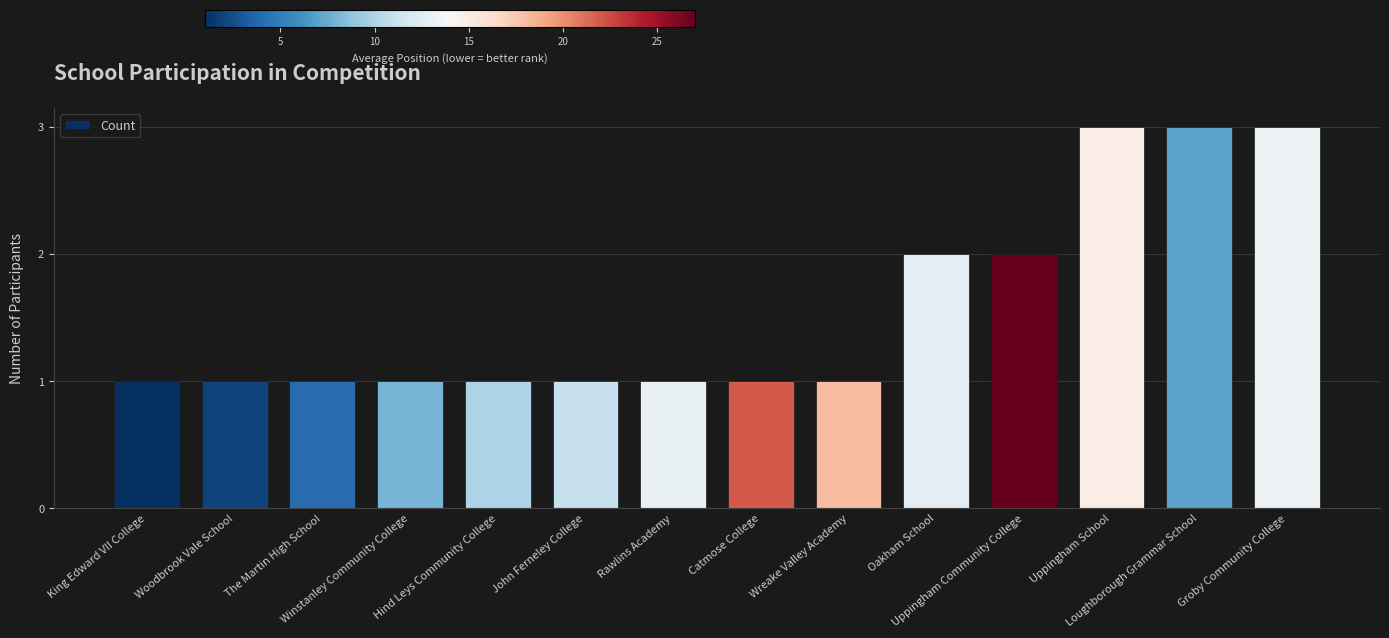

What is the ratio of the value at Groby Community College to the value at Uppingham School?

1.0